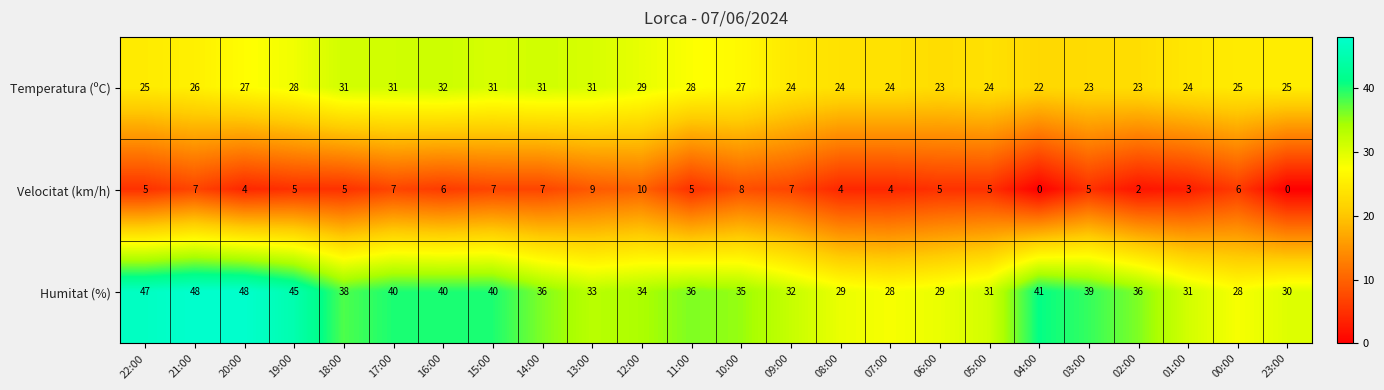

What is the sum of all Humitat (%) values?

874